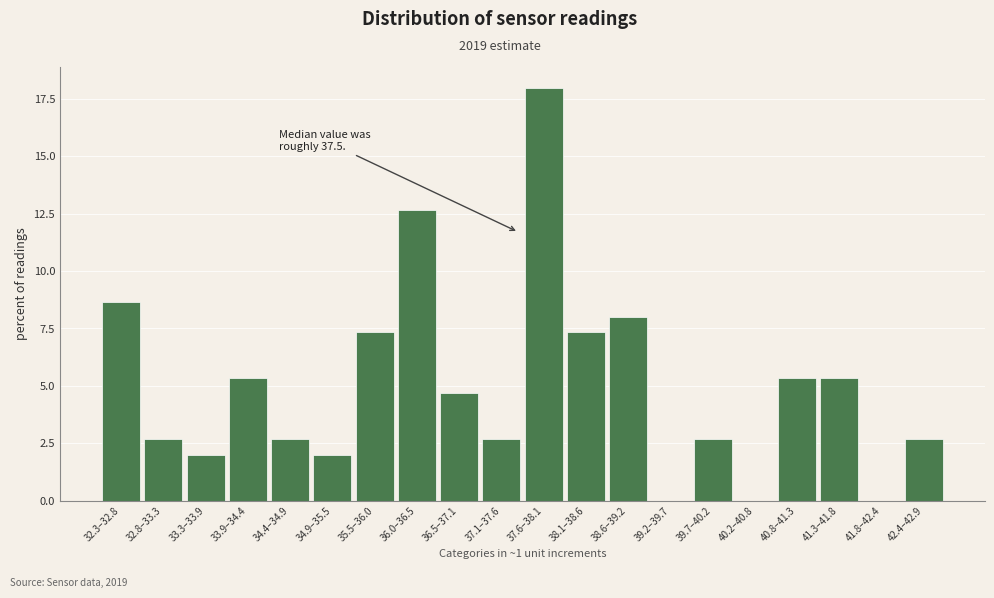

Reading left to right, transcribe all the data shown in this chart.

32.3–32.8=8.7	32.8–33.3=2.7	33.3–33.9=2.0	33.9–34.4=5.3	34.4–34.9=2.7	34.9–35.5=2.0	35.5–36.0=7.3	36.0–36.5=12.7	36.5–37.1=4.7	37.1–37.6=2.7	37.6–38.1=18.0	38.1–38.6=7.3	38.6–39.2=8.0	39.2–39.7=0.0	39.7–40.2=2.7	40.2–40.8=0.0	40.8–41.3=5.3	41.3–41.8=5.3	41.8–42.4=0.0	42.4–42.9=2.7